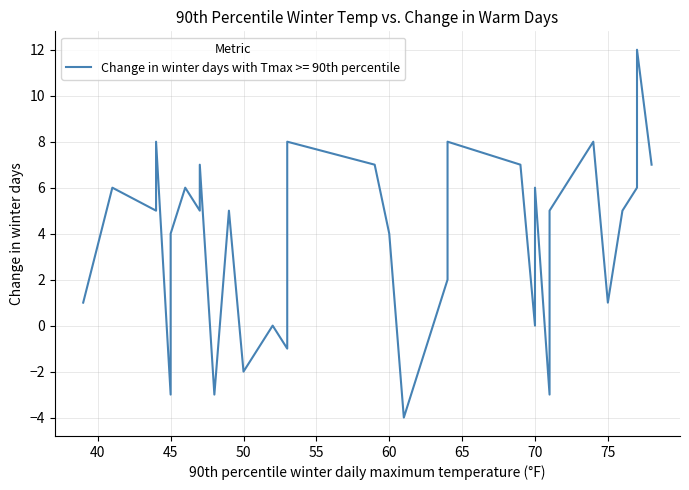

What is the difference between the maximum and minimum values?

16